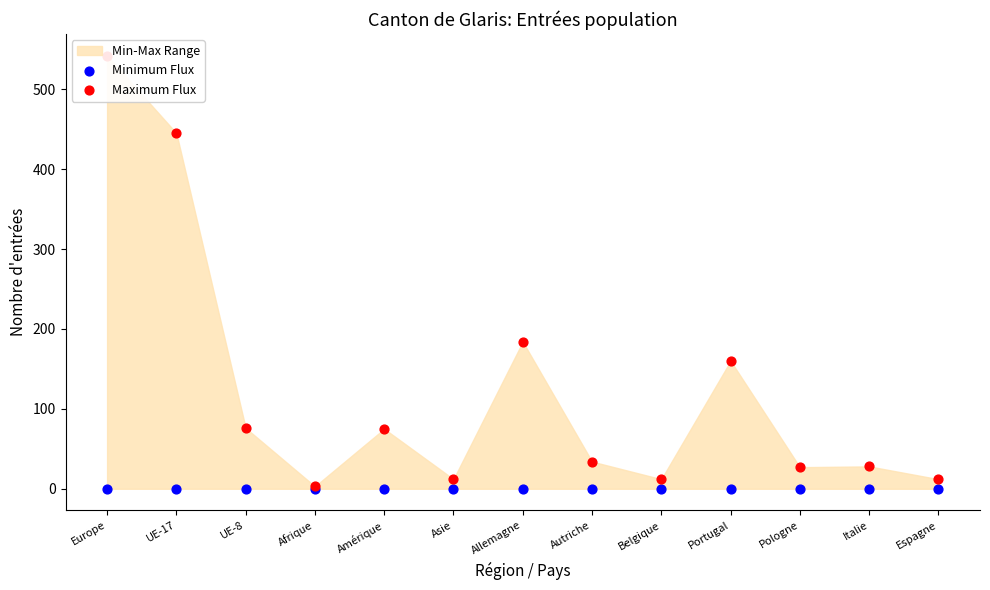

What is the total value across all series at Europe?

542